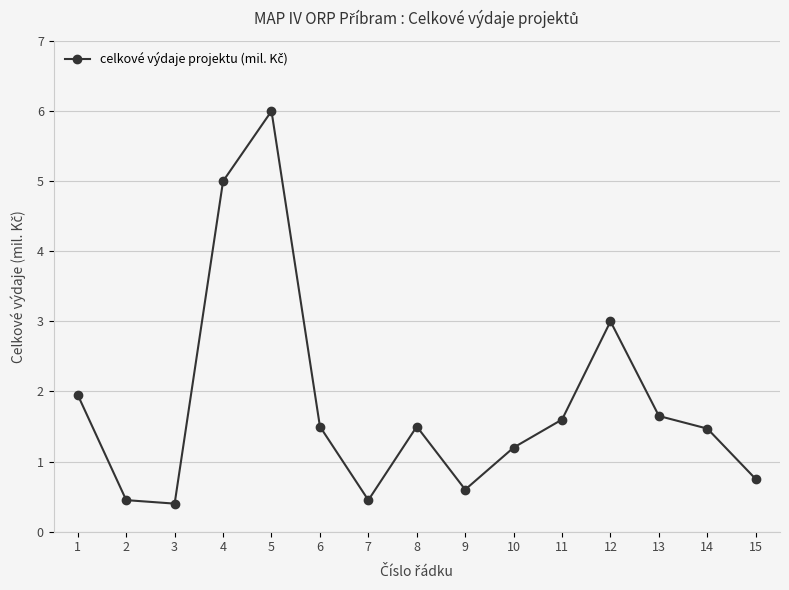

What is the minimum value shown in the chart?

0.4